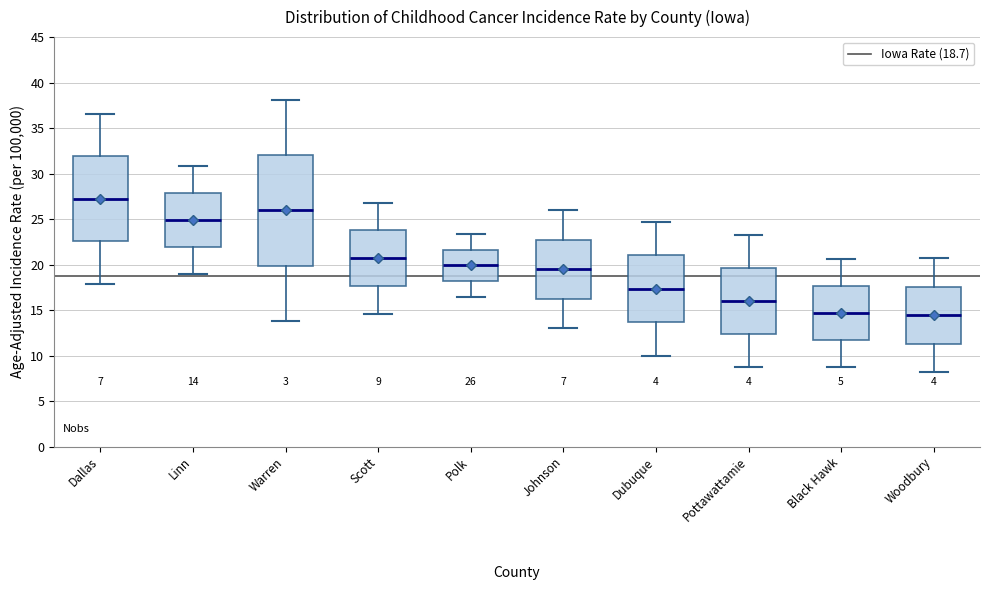

Which box is the tallest, from its lower edge to its upper edge?

Warren